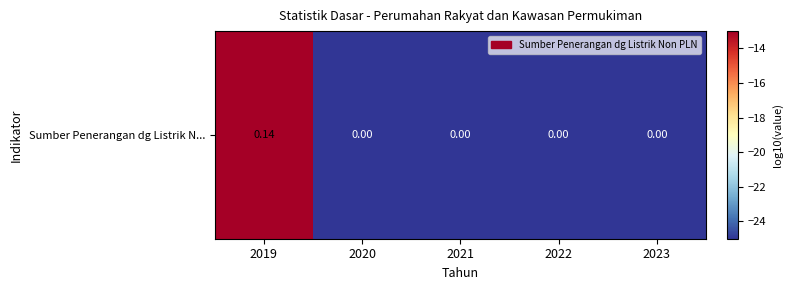

Which category has the highest value across all series?

2019